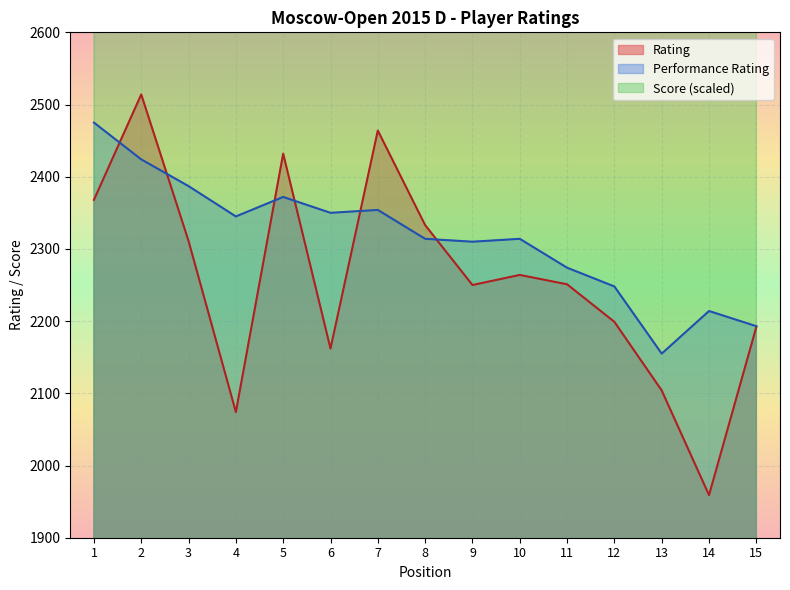

What is the difference between the Score values at 14 and 2?

150